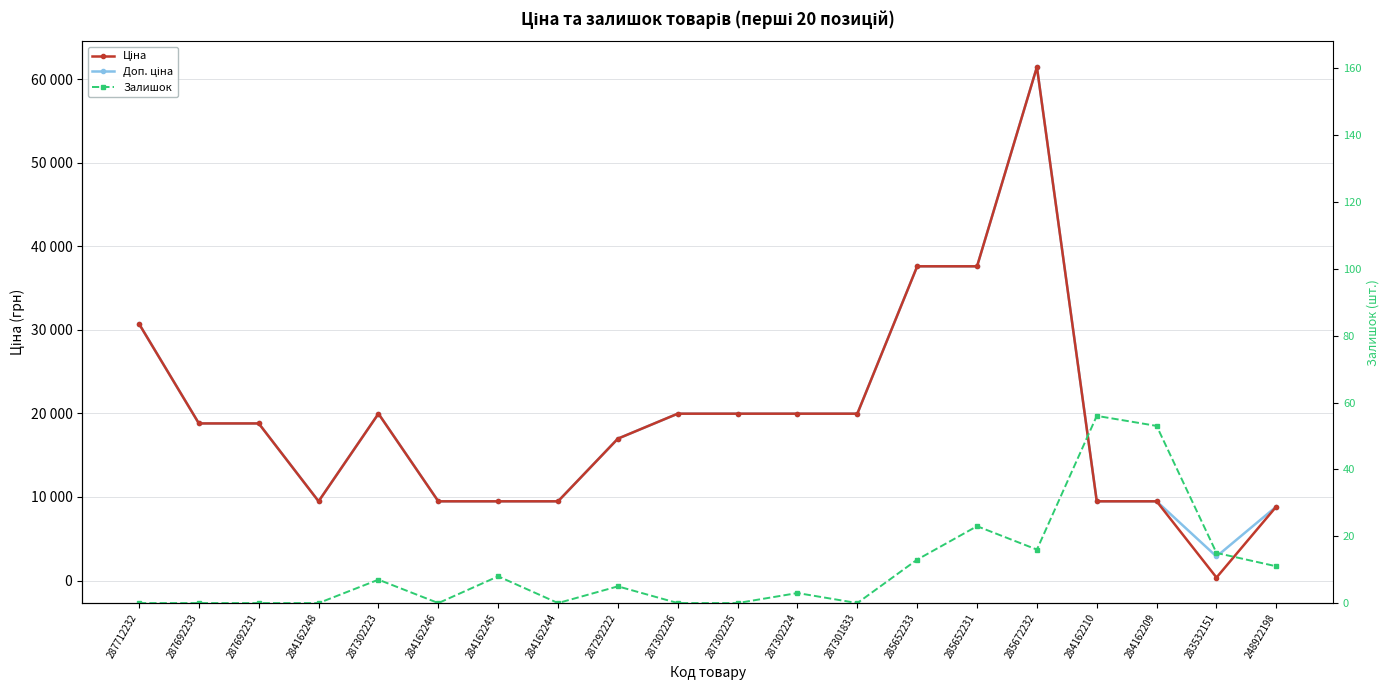

Count the number of data series in this chart.

3